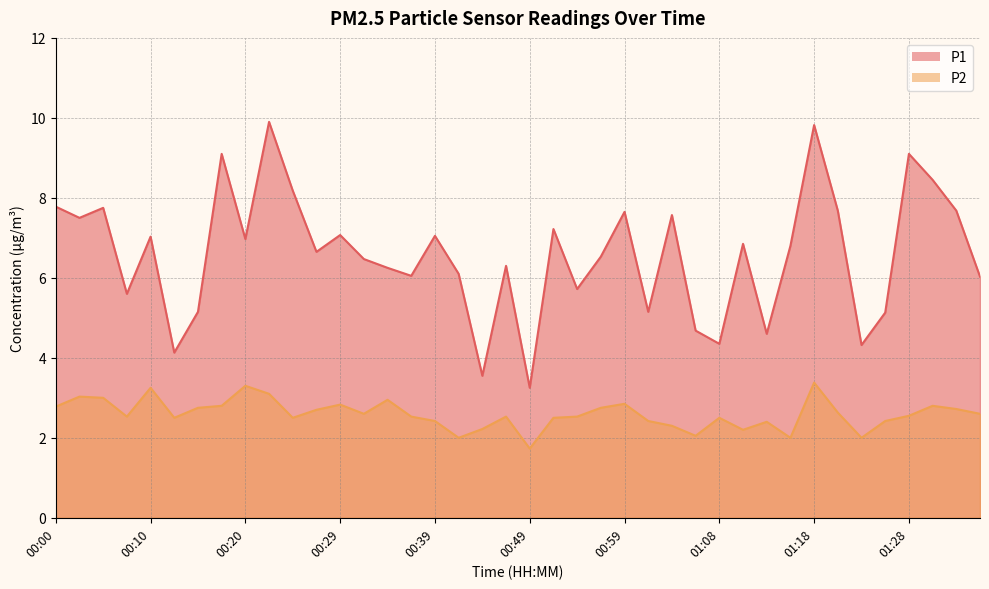

Reading left to right, what are all the values shown in this chart?

P1: 00:00=7.8	00:03=7.5	00:05=7.8	00:08=5.6	00:10=7.0	00:12=4.1	00:15=5.2	00:17=9.1	00:20=7.0	00:22=9.9	00:25=8.2	00:27=6.7	00:29=7.1	00:32=6.5	00:34=6.2	00:37=6.0	00:39=7.0	00:42=6.1	00:44=3.5	00:46=6.3	00:49=3.2	00:51=7.2	00:54=5.7	00:56=6.5	00:59=7.7	01:01=5.2	01:04=7.6	01:06=4.7	01:08=4.3	01:11=6.8	01:13=4.6	01:16=6.8	01:18=9.8	01:21=7.7	01:23=4.3	01:25=5.1	01:28=9.1	01:30=8.4	01:33=7.7	01:35=6.0
P2: 00:00=2.8	00:03=3.0	00:05=3.0	00:08=2.5	00:10=3.2	00:12=2.5	00:15=2.8	00:17=2.8	00:20=3.3	00:22=3.1	00:25=2.5	00:27=2.7	00:29=2.8	00:32=2.6	00:34=3.0	00:37=2.5	00:39=2.4	00:42=2.0	00:44=2.2	00:46=2.5	00:49=1.7	00:51=2.5	00:54=2.5	00:56=2.8	00:59=2.9	01:01=2.4	01:04=2.3	01:06=2.0	01:08=2.5	01:11=2.2	01:13=2.4	01:16=2.0	01:18=3.4	01:21=2.6	01:23=2.0	01:25=2.4	01:28=2.5	01:30=2.8	01:33=2.7	01:35=2.6